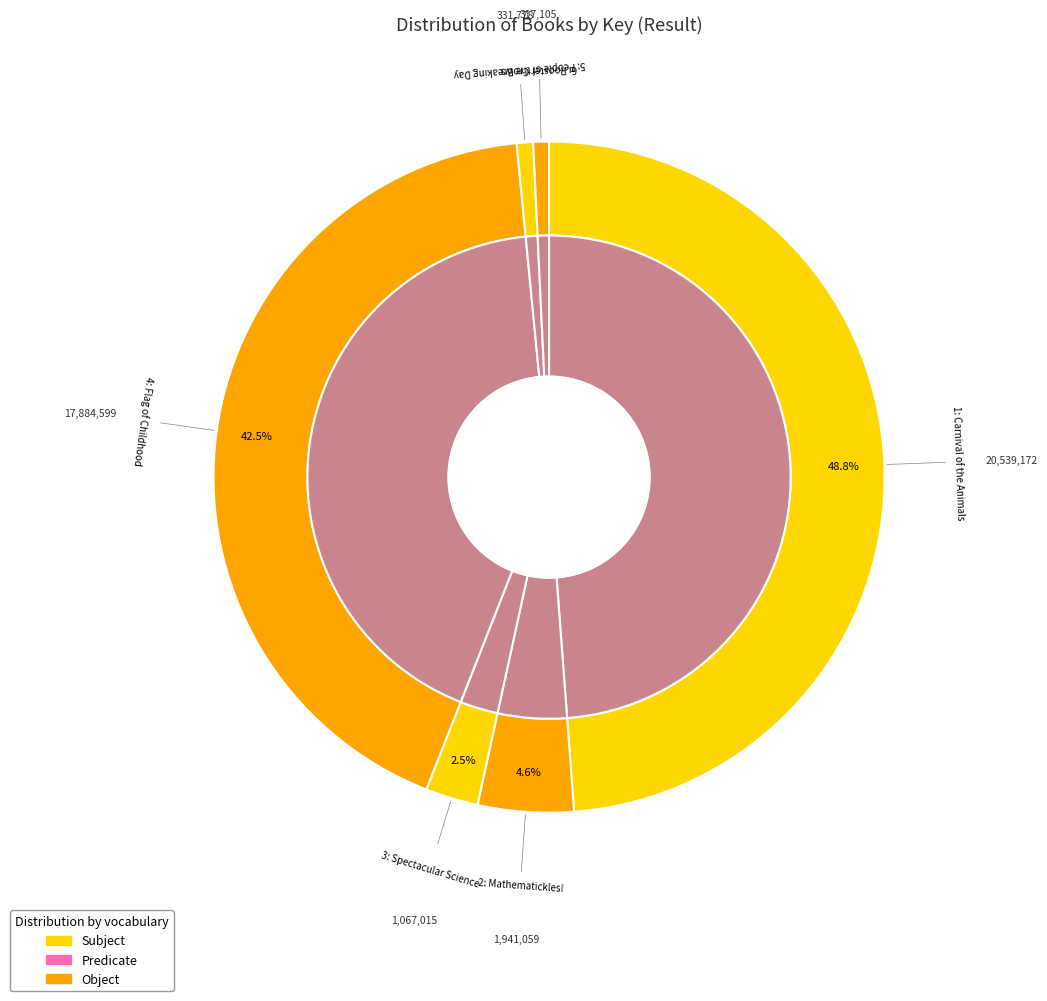

Which category has the smallest portion of the pie?

Rooster Crows